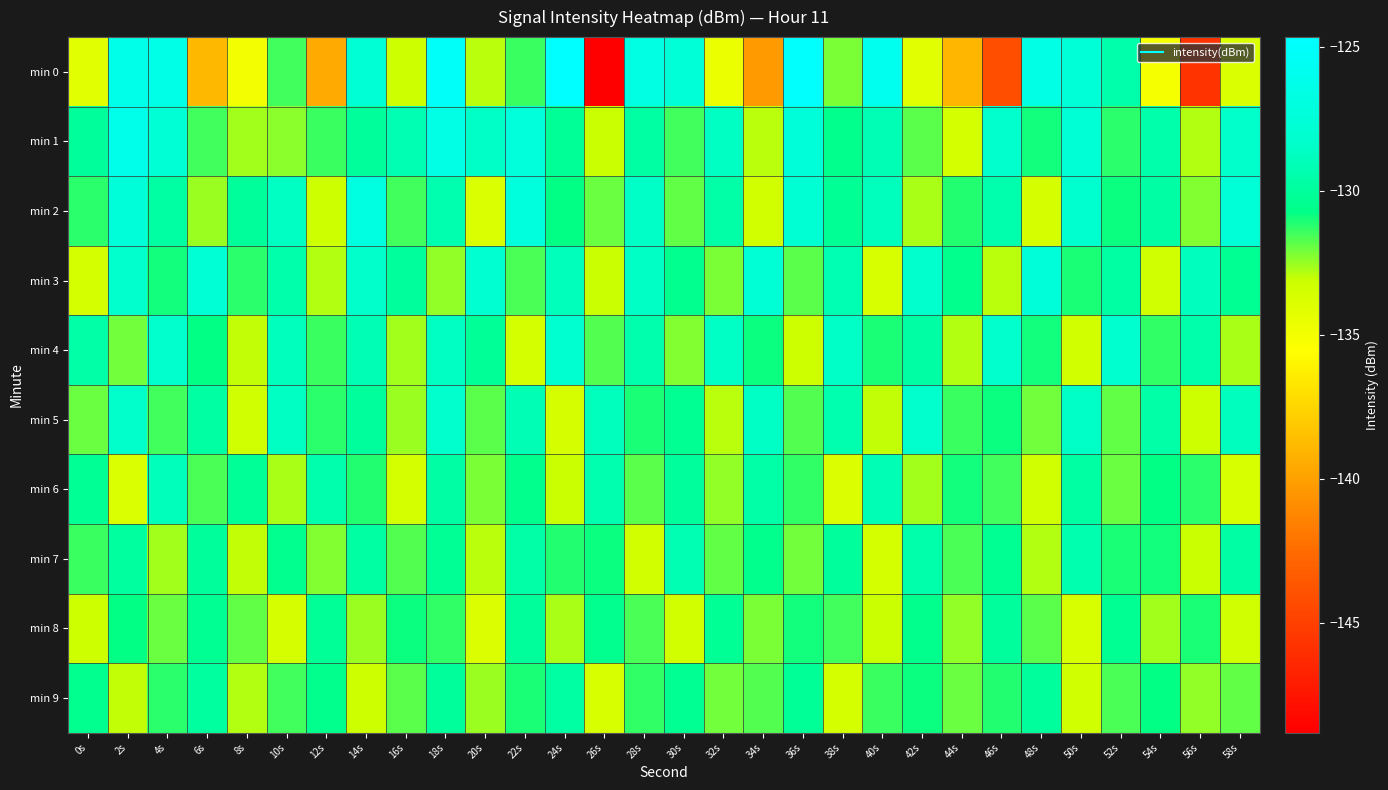

Reading left to right, what are all the values shown in this chart?

min 0: 0s=-134.1	2s=-126.3	4s=-126.4	6s=-138.9	8s=-134.9	10s=-131.5	12s=-139.5	14s=-127.6	16s=-133.2	18s=-125.1	20s=-132.9	22s=-131.4	24s=-124.7	26s=-148.8	28s=-126.7	30s=-127.6	32s=-134.6	34s=-140.3	36s=-124.8	38s=-132.2	40s=-125.9	42s=-134.2	44s=-139.0	46s=-144.2	48s=-126.5	50s=-127.5	52s=-129.5	54s=-135.1	56s=-145.7	58s=-133.8
min 1: 0s=-130.1	2s=-126.1	4s=-127.7	6s=-131.5	8s=-132.6	10s=-132.4	12s=-131.4	14s=-130.0	16s=-129.3	18s=-126.6	20s=-128.5	22s=-127.3	24s=-130.2	26s=-133.1	28s=-129.8	30s=-131.5	32s=-128.7	34s=-132.9	36s=-127.4	38s=-130.6	40s=-129.1	42s=-131.8	44s=-133.5	46s=-128.2	48s=-130.9	50s=-127.6	52s=-131.2	54s=-129.5	56s=-132.8	58s=-128.4
min 2: 0s=-131.2	2s=-127.4	4s=-129.8	6s=-132.5	8s=-130.1	10s=-128.7	12s=-133.2	14s=-126.9	16s=-131.5	18s=-129.3	20s=-133.8	22s=-127.1	24s=-130.7	26s=-132.0	28s=-128.5	30s=-131.9	32s=-129.6	34s=-133.4	36s=-127.8	38s=-130.3	40s=-128.9	42s=-132.7	44s=-131.1	46s=-129.4	48s=-133.6	50s=-128.1	52s=-130.8	54s=-129.7	56s=-132.3	58s=-127.5
min 3: 0s=-133.5	2s=-128.2	4s=-130.9	6s=-127.6	8s=-131.2	10s=-129.5	12s=-132.8	14s=-128.4	16s=-130.0	18s=-132.4	20s=-127.9	22s=-131.6	24s=-129.0	26s=-133.1	28s=-128.6	30s=-130.5	32s=-132.2	34s=-127.7	36s=-131.8	38s=-129.2	40s=-133.7	42s=-128.3	44s=-130.6	46s=-132.9	48s=-127.4	50s=-131.0	52s=-129.8	54s=-133.3	56s=-128.8	58s=-130.4
min 4: 0s=-129.6	2s=-132.1	4s=-128.3	6s=-130.7	8s=-133.0	10s=-128.9	12s=-131.4	14s=-129.1	16s=-132.6	18s=-128.7	20s=-130.2	22s=-133.5	24s=-128.0	26s=-131.7	28s=-129.4	30s=-132.3	32s=-128.6	34s=-130.8	36s=-133.2	38s=-128.5	40s=-131.0	42s=-129.7	44s=-132.8	46s=-128.2	48s=-130.9	50s=-133.4	52s=-128.1	54s=-131.3	56s=-129.5	58s=-132.7
min 5: 0s=-132.0	2s=-128.4	4s=-131.5	6s=-129.8	8s=-133.3	10s=-128.7	12s=-131.2	14s=-130.0	16s=-132.5	18s=-128.3	20s=-131.8	22s=-129.1	24s=-133.6	26s=-128.9	28s=-131.0	30s=-130.4	32s=-132.9	34s=-128.6	36s=-131.7	38s=-129.3	40s=-133.0	42s=-128.2	44s=-131.4	46s=-130.8	48s=-132.1	50s=-128.5	52s=-131.9	54s=-129.6	56s=-133.2	58s=-128.8
min 6: 0s=-130.3	2s=-133.8	4s=-129.0	6s=-131.6	8s=-130.2	10s=-132.7	12s=-129.4	14s=-131.1	16s=-133.5	18s=-129.7	20s=-132.2	22s=-130.6	24s=-133.1	26s=-129.3	28s=-131.8	30s=-130.0	32s=-132.4	34s=-129.6	36s=-131.3	38s=-133.9	40s=-129.1	42s=-132.6	44s=-130.9	46s=-131.5	48s=-133.3	50s=-129.8	52s=-132.0	54s=-130.7	56s=-131.2	58s=-133.7
min 7: 0s=-131.4	2s=-129.9	4s=-132.6	6s=-130.1	8s=-133.0	10s=-130.5	12s=-132.3	14s=-129.8	16s=-131.7	18s=-130.3	20s=-132.9	22s=-129.6	24s=-131.1	26s=-130.8	28s=-133.4	30s=-129.2	32s=-131.9	34s=-130.6	36s=-132.1	38s=-130.0	40s=-133.5	42s=-129.5	44s=-131.6	46s=-130.4	48s=-132.8	50s=-129.3	52s=-131.0	54s=-130.9	56s=-133.1	58s=-129.7
min 8: 0s=-133.2	2s=-130.7	4s=-132.0	6s=-130.4	8s=-131.9	10s=-133.6	12s=-130.2	14s=-132.5	16s=-130.8	18s=-131.3	20s=-133.9	22s=-130.1	24s=-132.7	26s=-130.5	28s=-131.6	30s=-133.4	32s=-130.3	34s=-132.2	36s=-130.9	38s=-131.5	40s=-133.1	42s=-130.6	44s=-132.4	46s=-130.0	48s=-131.8	50s=-133.7	52s=-130.4	54s=-132.6	56s=-131.0	58s=-133.3
min 9: 0s=-130.5	2s=-133.0	4s=-131.2	6s=-129.9	8s=-132.8	10s=-131.5	12s=-130.6	14s=-133.2	16s=-131.8	18s=-130.1	20s=-132.5	22s=-131.0	24s=-129.8	26s=-133.7	28s=-131.3	30s=-130.4	32s=-132.1	34s=-131.7	36s=-130.2	38s=-133.5	40s=-131.4	42s=-130.8	44s=-132.0	46s=-131.1	48s=-130.0	50s=-133.3	52s=-131.6	54s=-130.7	56s=-132.4	58s=-131.9